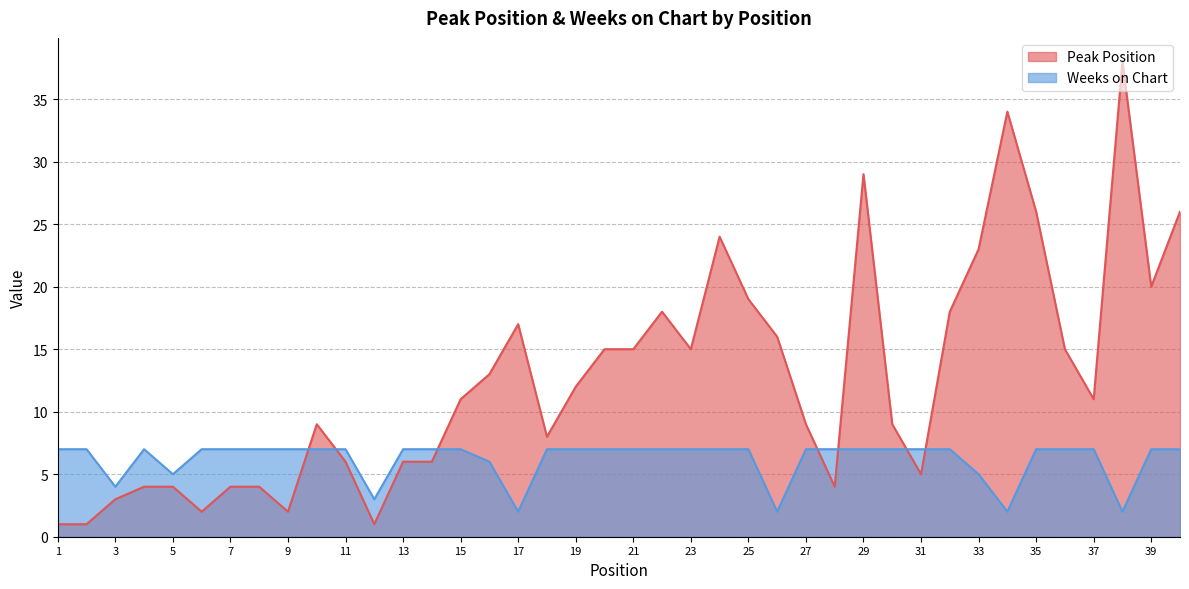

What is the total value across all series at 8?

11